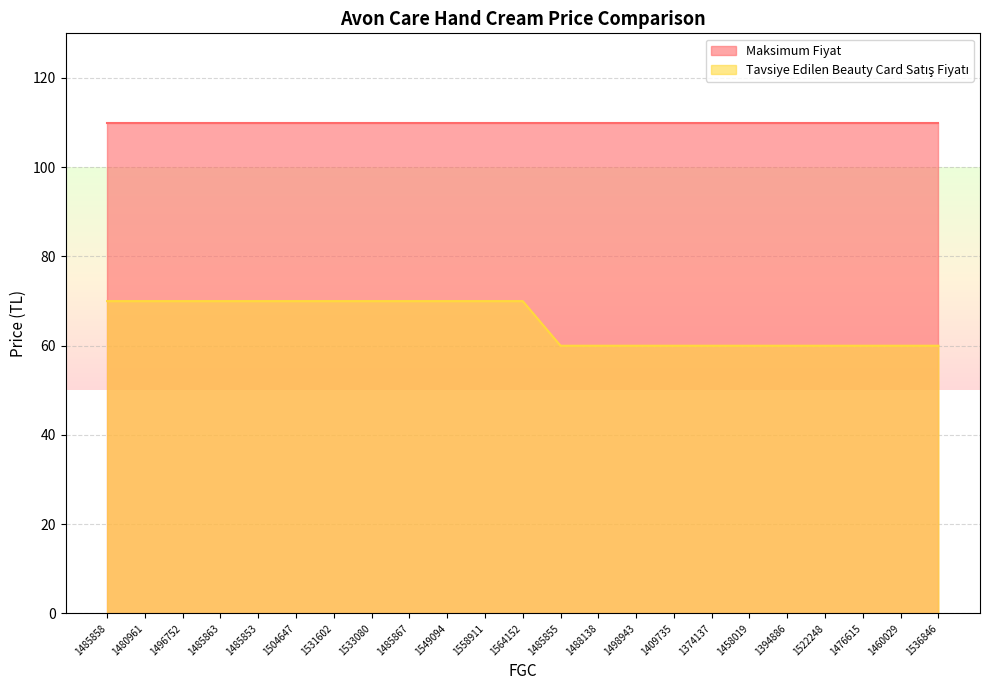

What is the greatest value displayed?

110.0